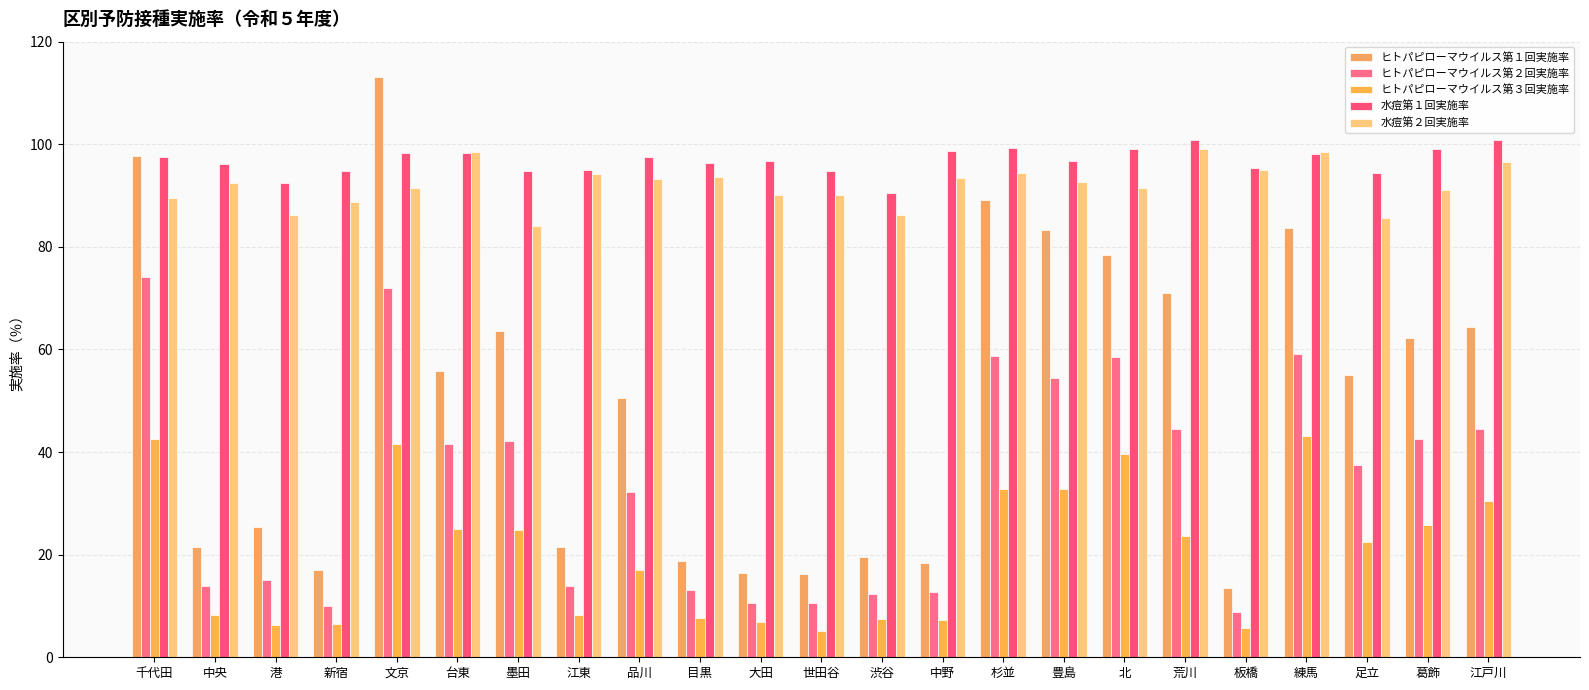

Read the ヒトパピローマウイルス第１回実施率 value at 板橋.

13.6